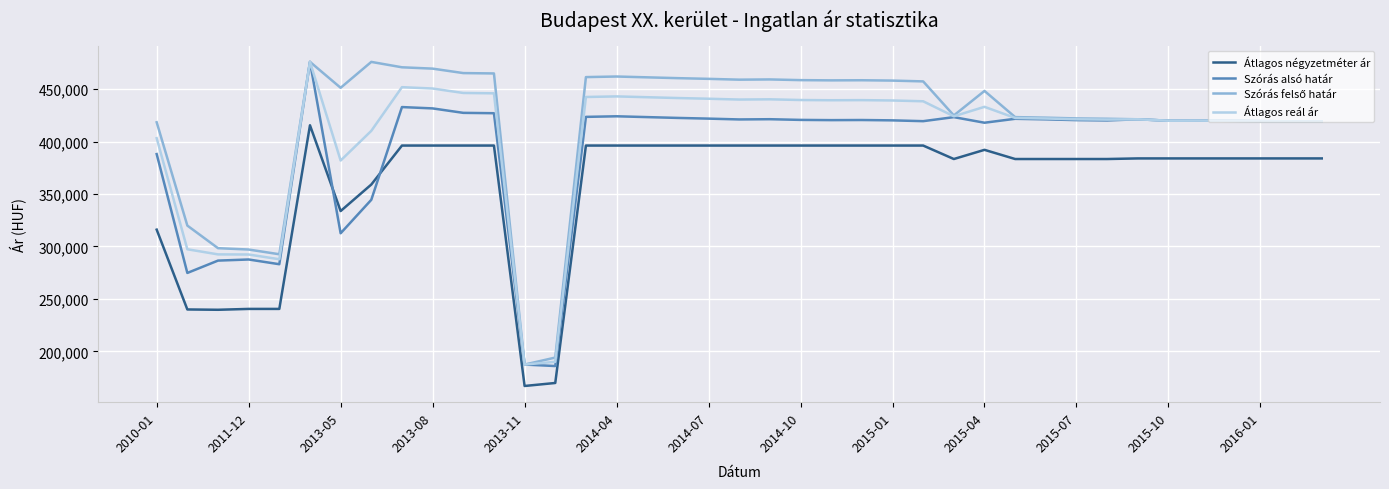

What is the smallest value displayed?

167010